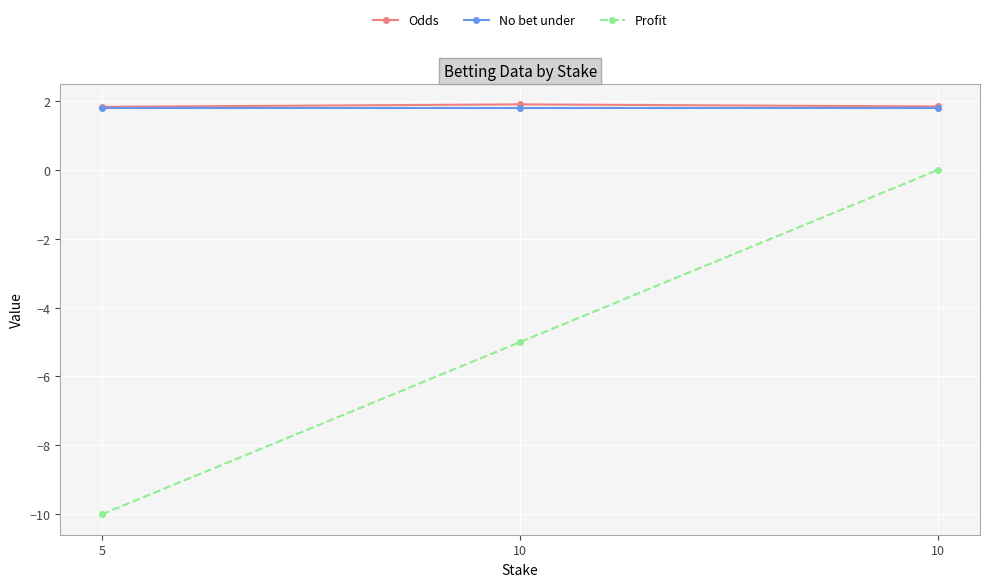

At which label is Odds closest to 1?

5